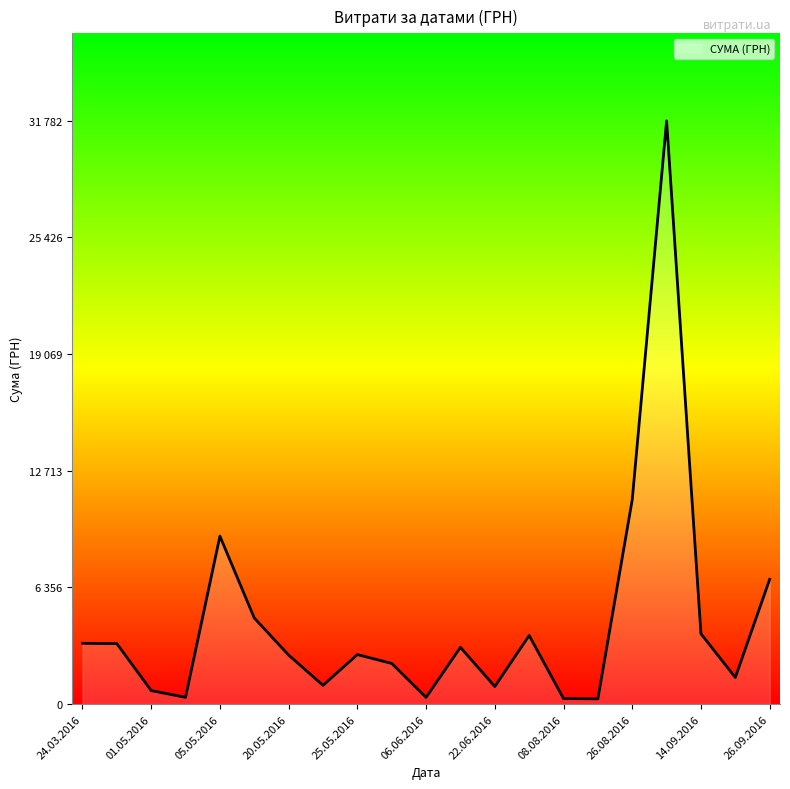

Does the chart display data point markers on the line(s)?

No